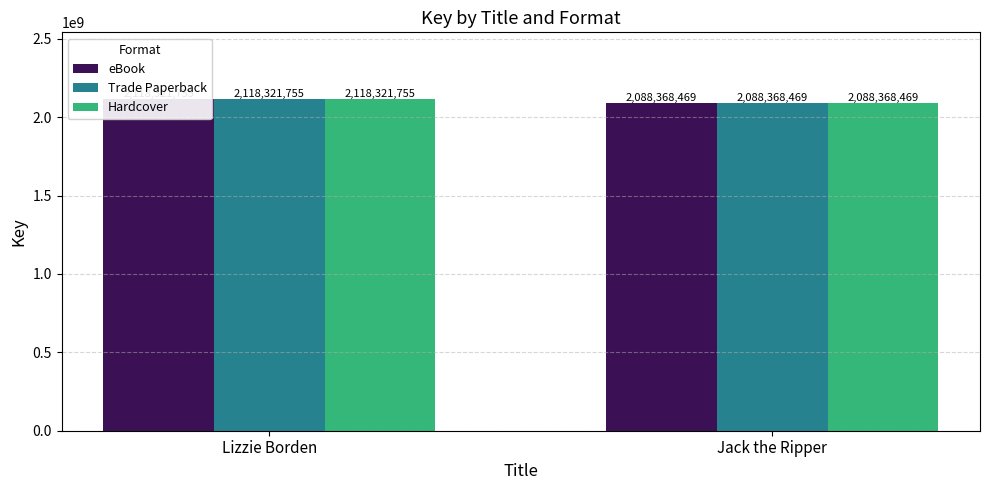

Read the eBook value at Jack the Ripper.

2088368469